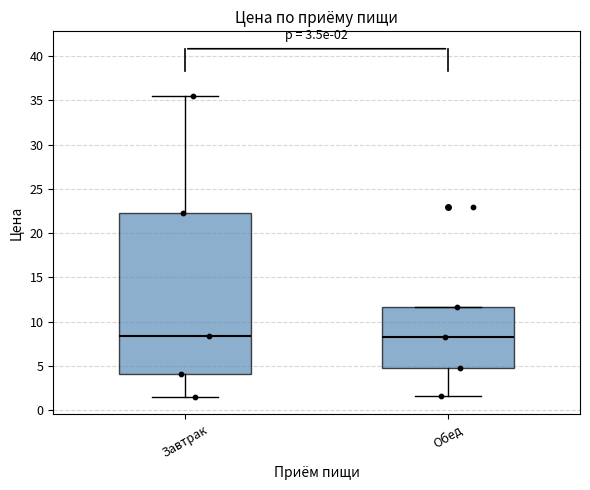

Comparing the boxes themselves (not the whiskers), which one is the tallest?

Завтрак